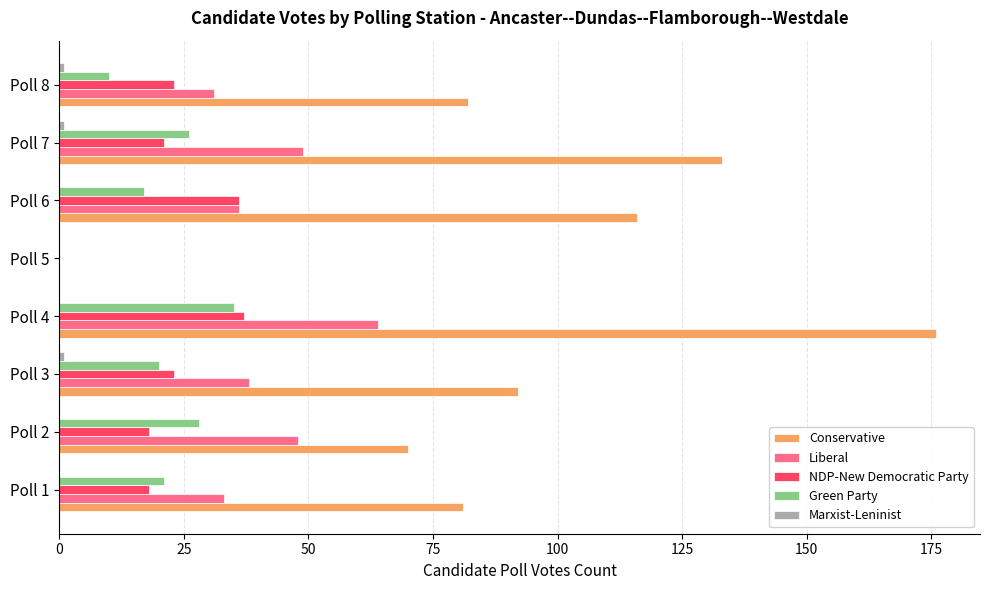

The value of NDP-New Democratic Party at Poll 2 is 18. True or false?

True